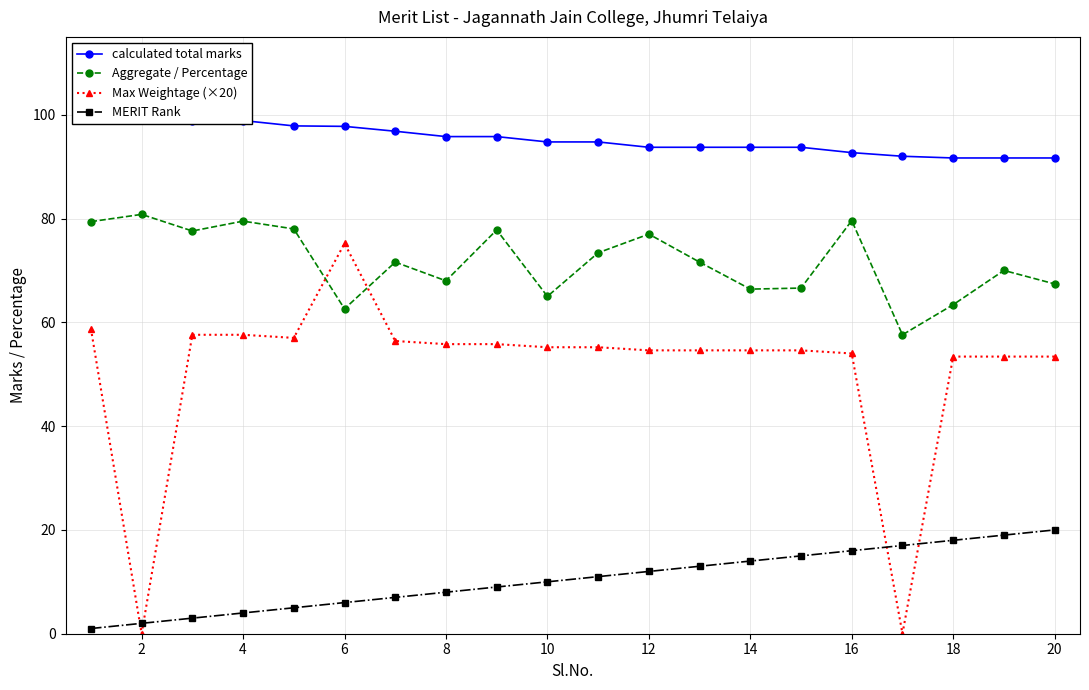

Read the Max Weightage (×20) value at 12.

54.6